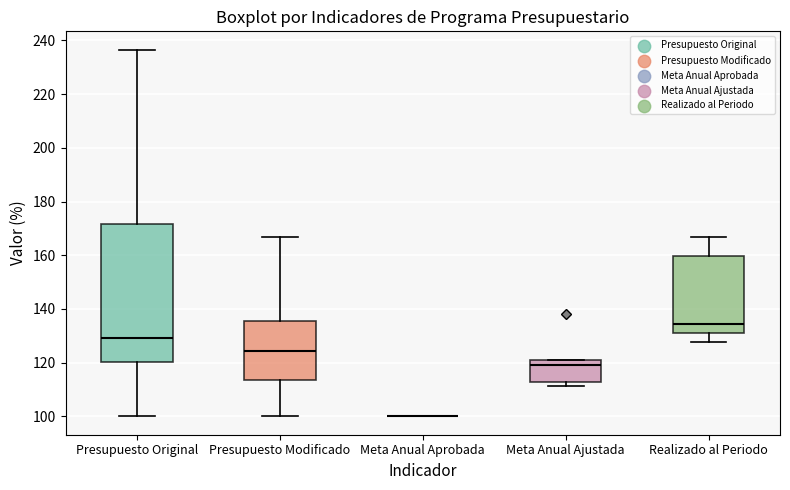

Reading left to right, transcribe this box plot: for each box, give where its median line is, the range the box spans, and where its two whiskers end, as read against the y-axis. The values are not printed on the chart, so give them approximately, as read against the axis.

Presupuesto Original: median 130, box 120 to 172, whiskers 100 to 236
Presupuesto Modificado: median 124, box 114 to 136, whiskers 100 to 166
Meta Anual Aprobada: box collapsed to a line at 100, whiskers 100 to 100
Meta Anual Ajustada: median 120 (just below the box's upper edge), box 112 to 120, whiskers 112 (just below the box's lower edge) to 120
Realizado al Periodo: median 134, box 130 to 160, whiskers 128 to 166